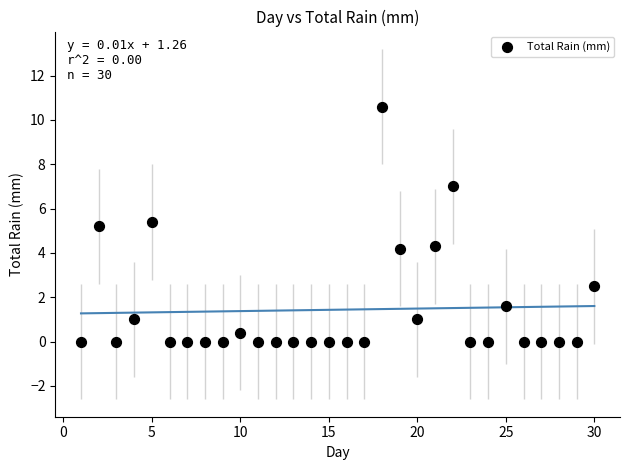

What is the range of Y values (max minus min)?

10.6